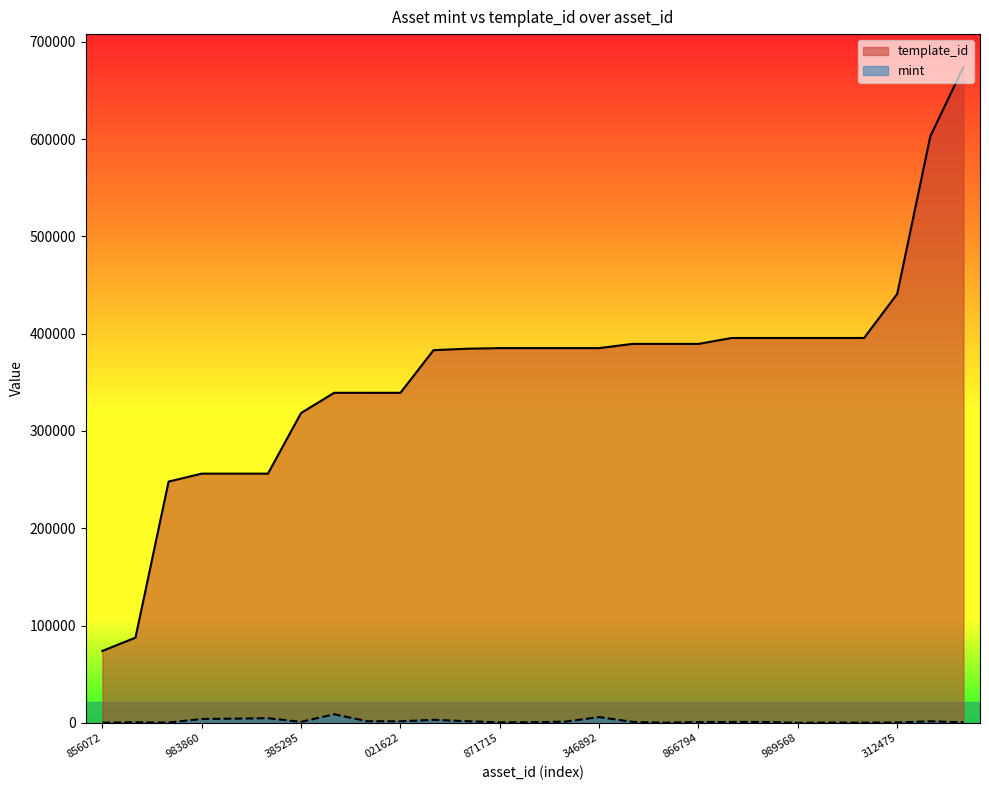

The template_id series shows 440888 at 312475. True or false?

True